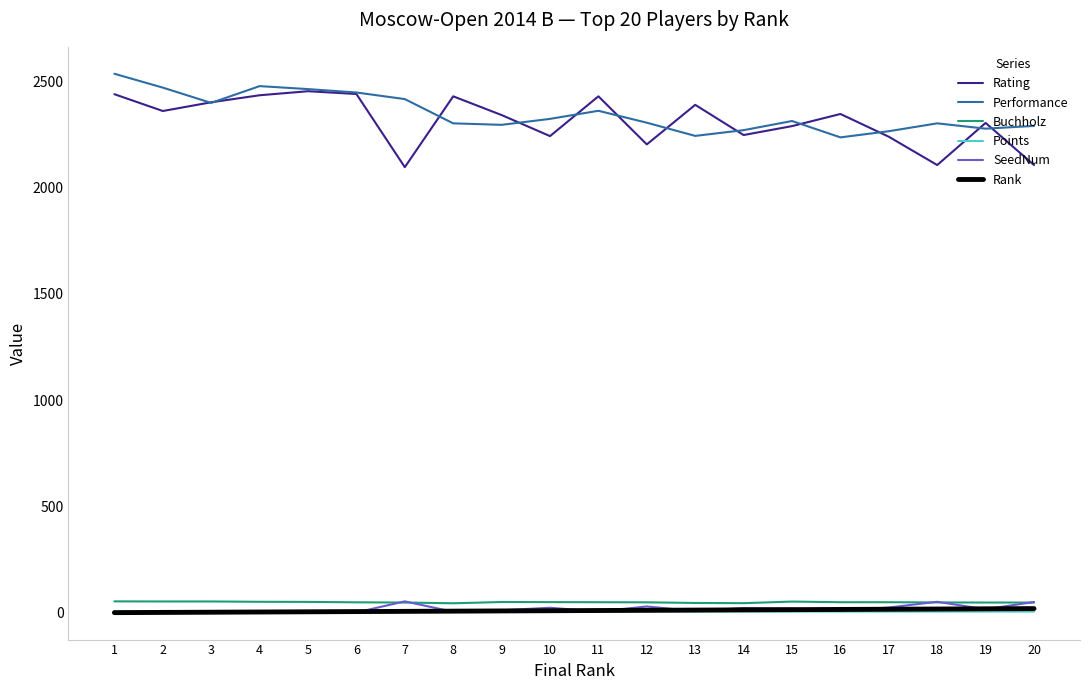

What is the maximum value for Performance?

2534.0